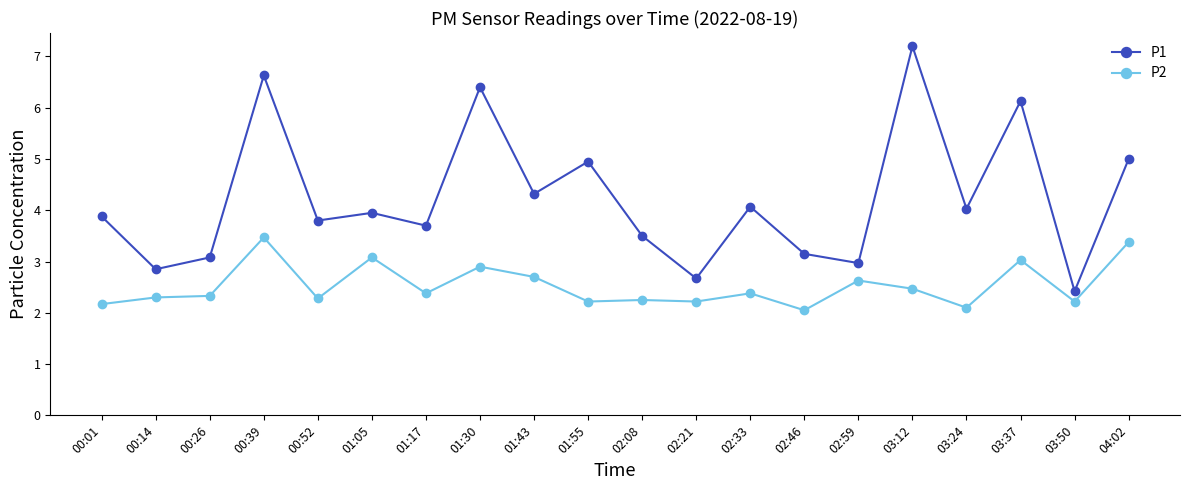

Which series has the largest range (max minus min)?

P1